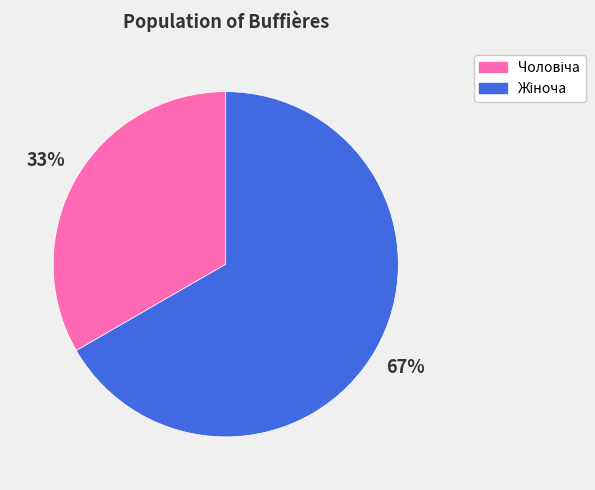

To the nearest percent, what is the average slice percentage?

50%